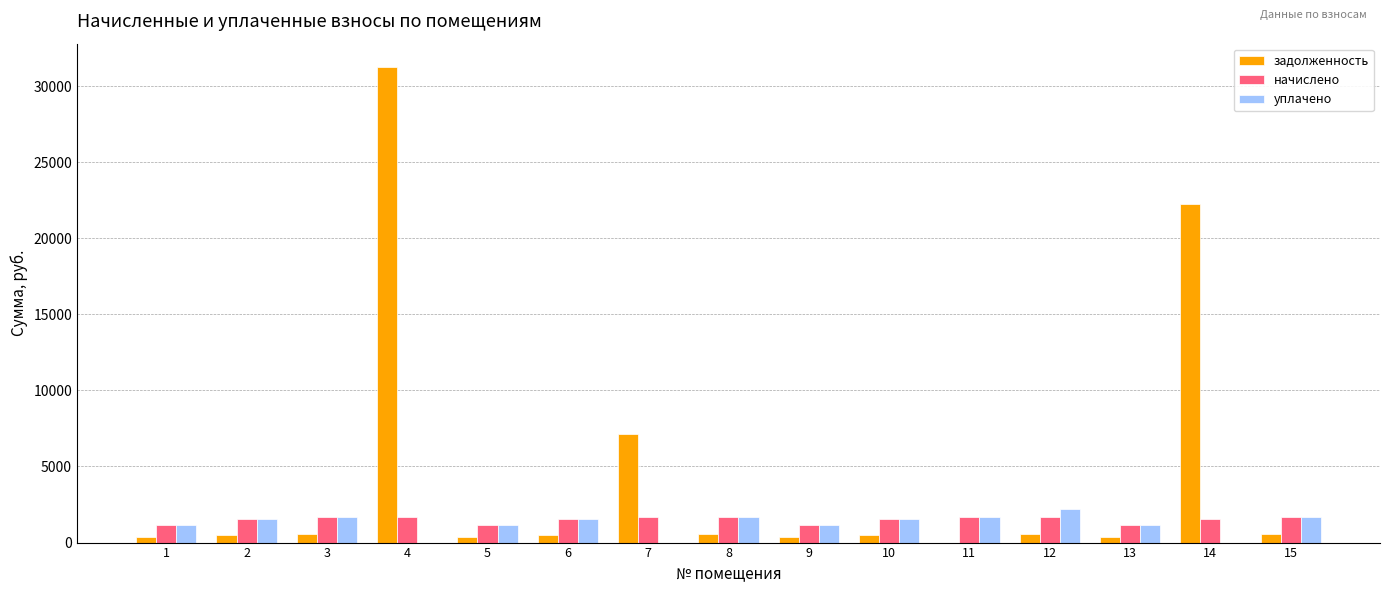

What is the sum of all уплачено values?

18131.5